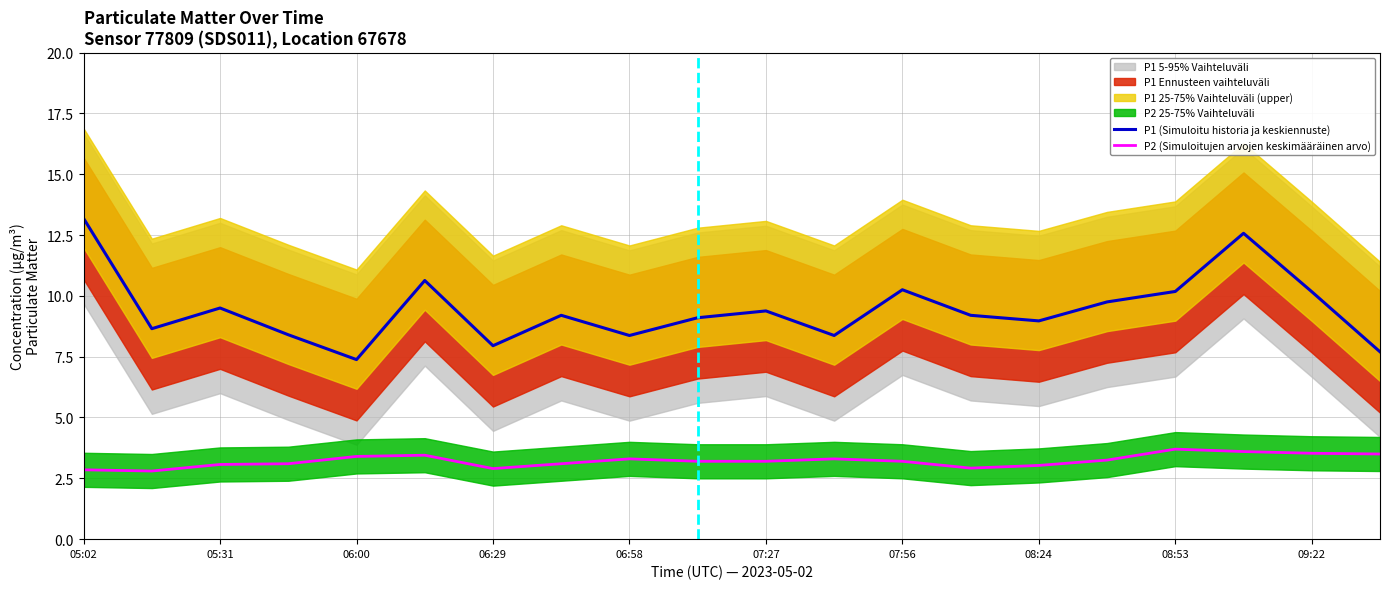

What is the difference between the maximum and minimum values in the P1 (Simuloitu historia ja keskiennuste) series?

5.8